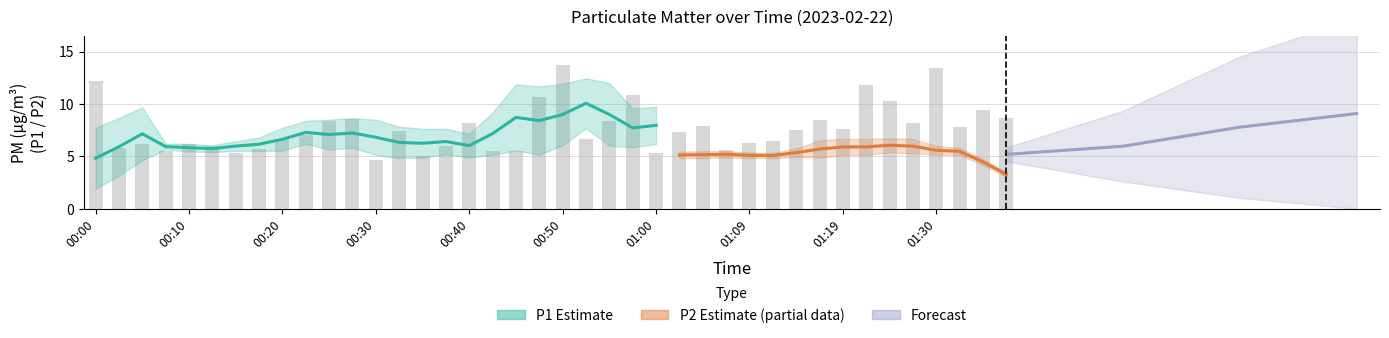

What is the average value?

7.7